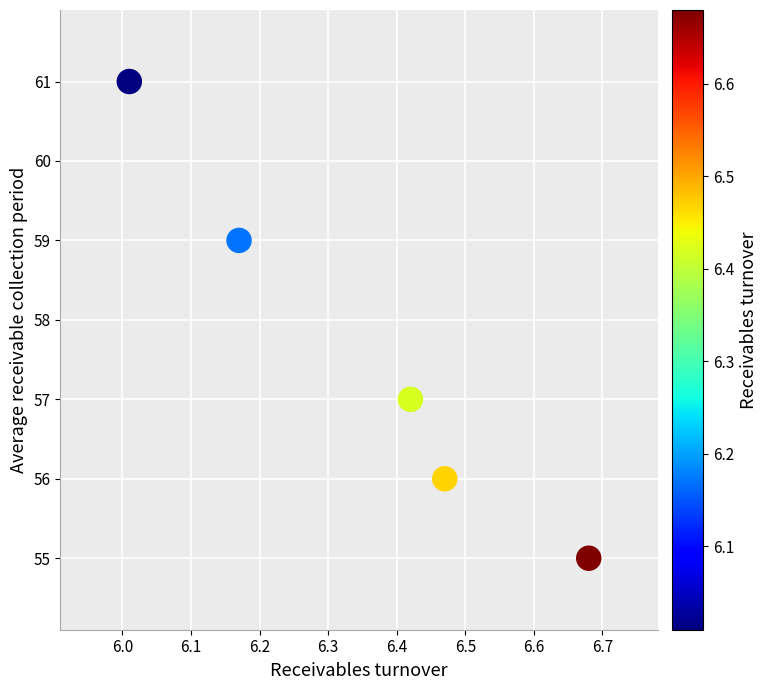

What is the range of Y values (max minus min)?

6